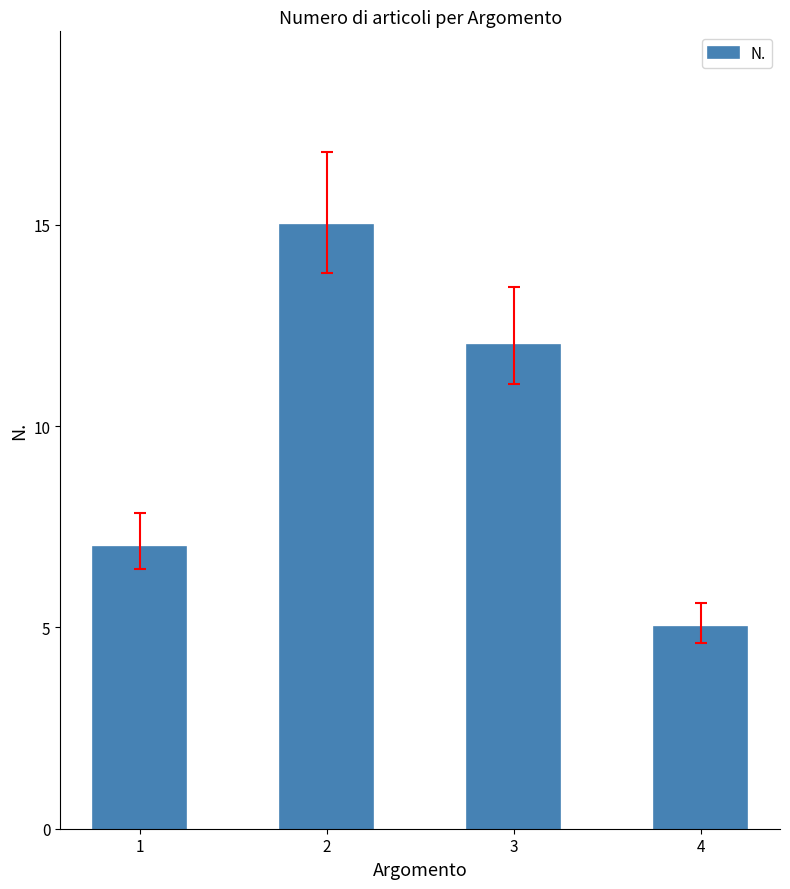

Which label corresponds to the largest value in the chart?

2